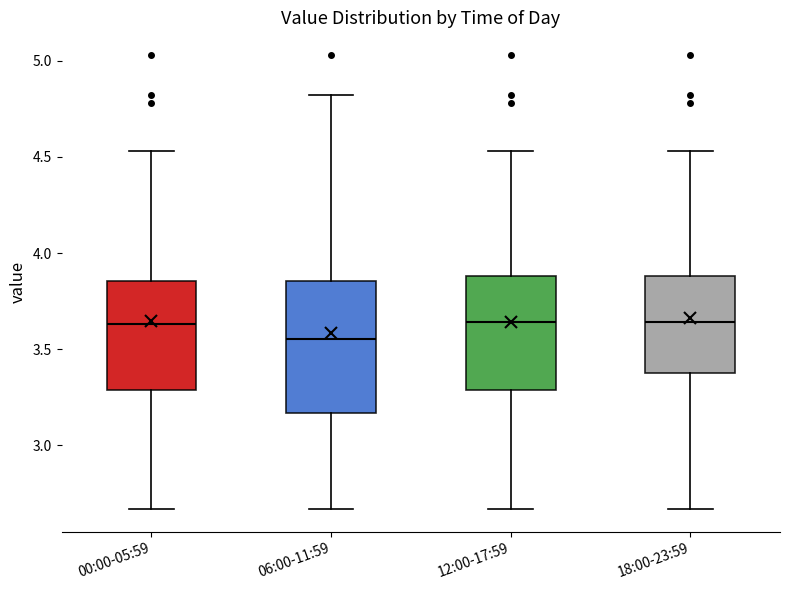

Where is the upper edge of the box for 18:00-23:59 on the y-axis? The values are not printed on the chart, so give them approximately, as read against the axis.

3.90